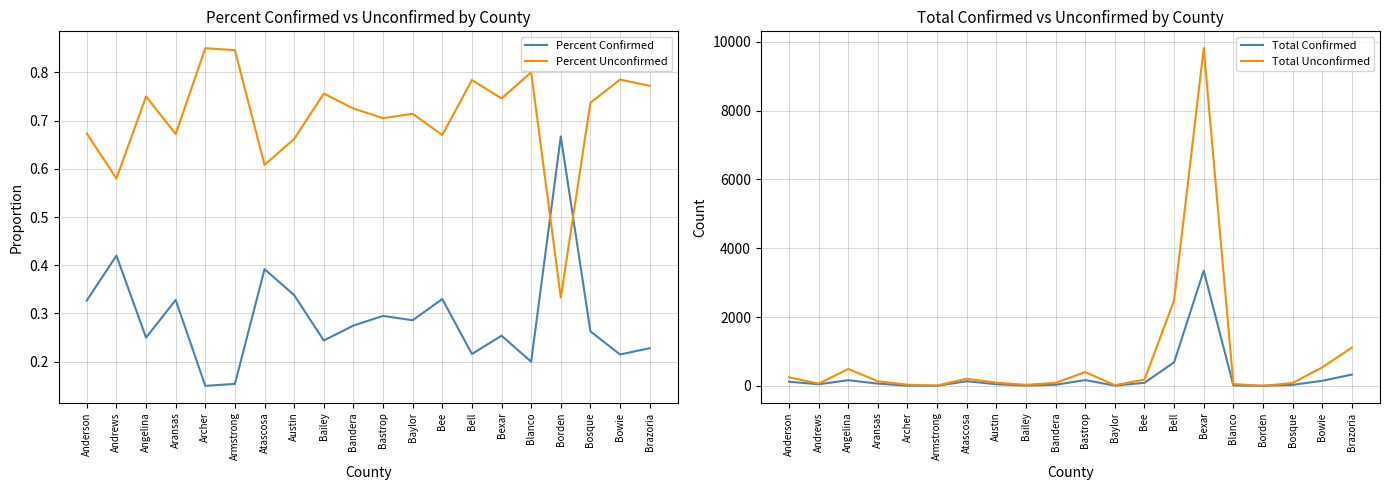

Is it true that Total Confirmed equals 8.0 at Baylor?

True